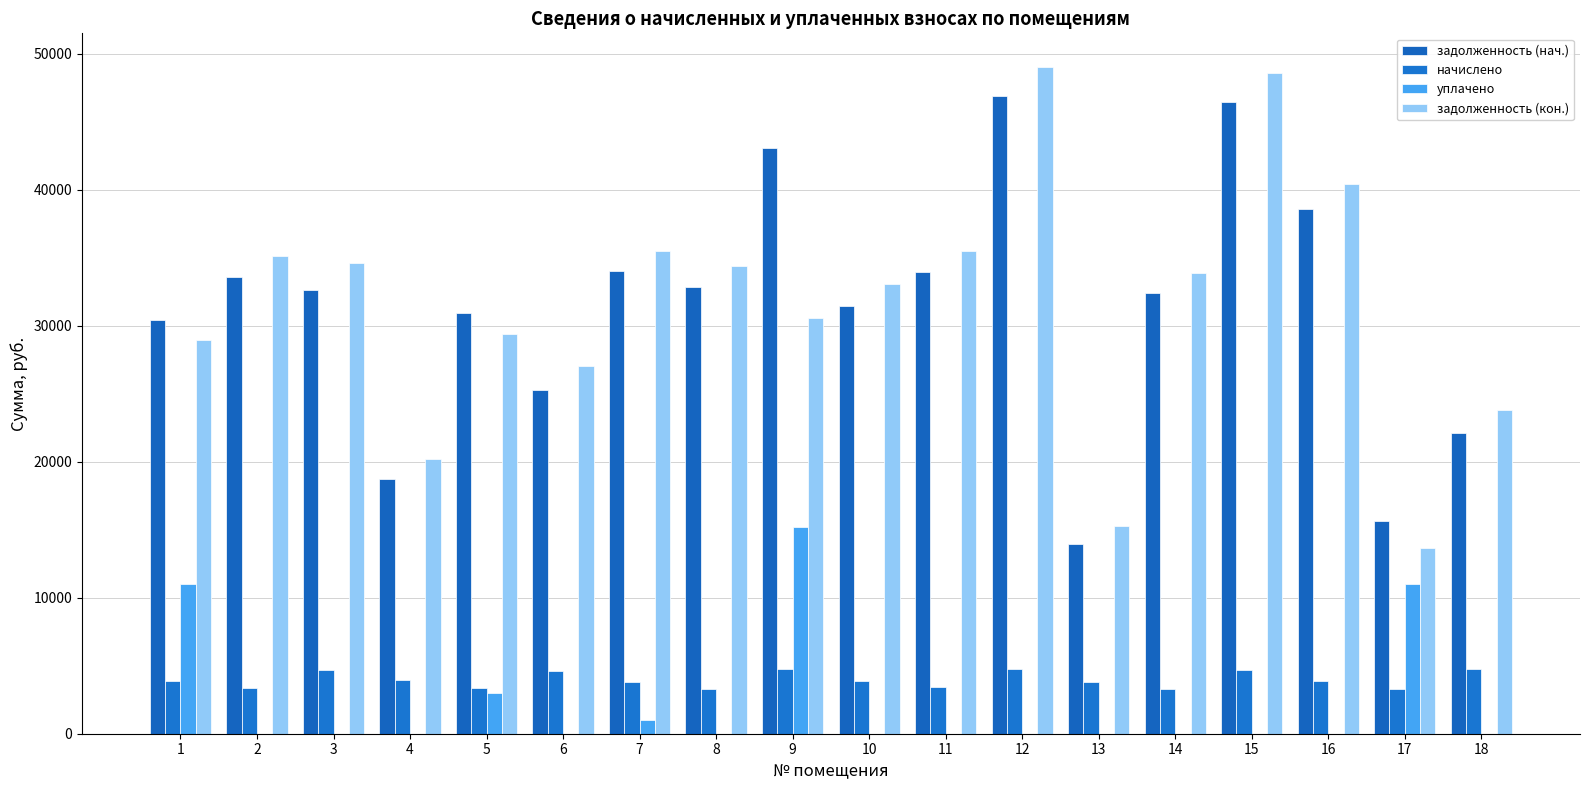

How many values in the уплачено series exceed 0?

5